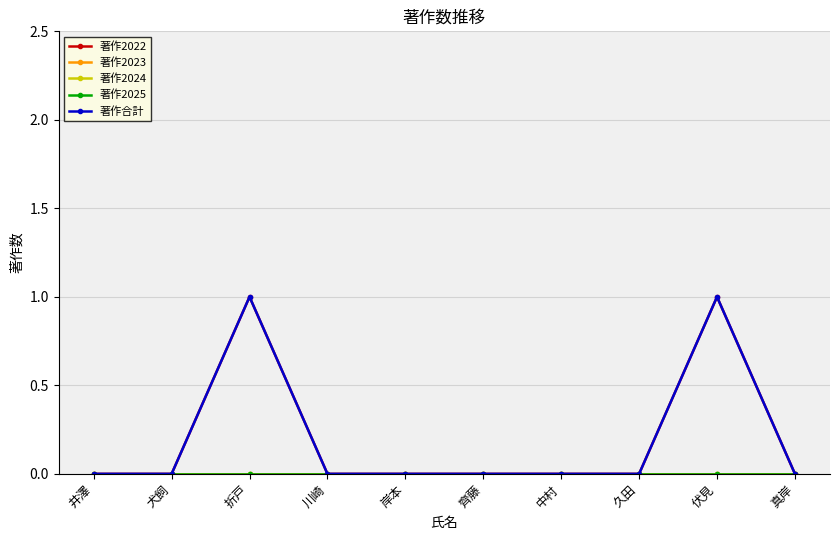

Which series has the largest range (max minus min)?

著作2022